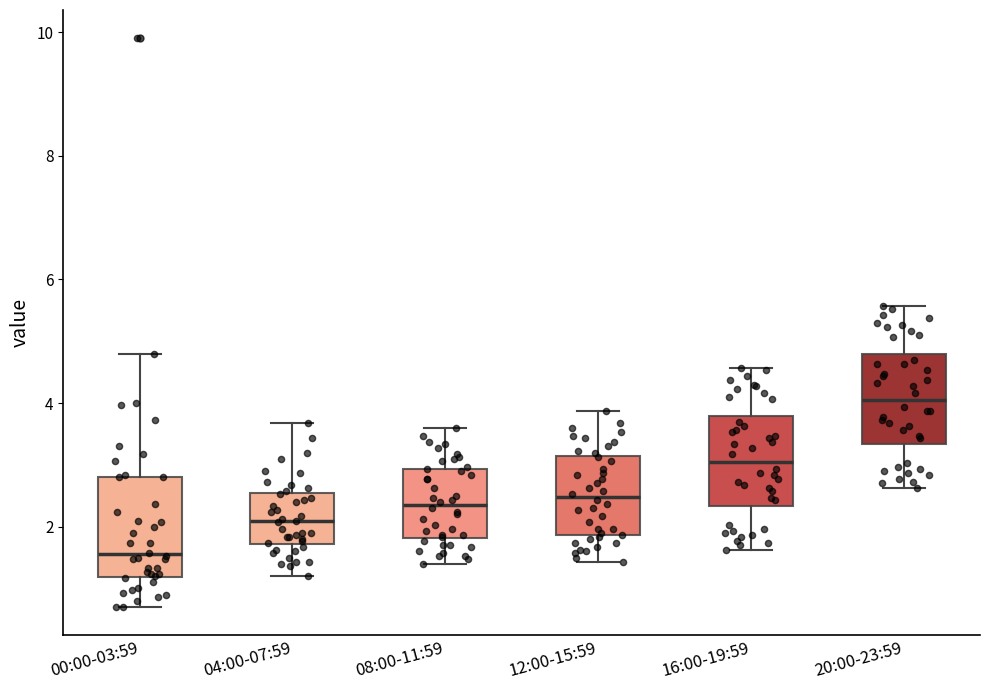

Reading left to right, read every box against the y-axis: the position of its median line, the range the box covers, and the ends of its whiskers. The values are not printed on the chart, so give them approximately, as read against the axis.

00:00-03:59: median 1.6, box 1.2 to 2.8, whiskers 0.8 to 4.8
04:00-07:59: median 2.0, box 1.8 to 2.6, whiskers 1.2 to 3.6
08:00-11:59: median 2.4, box 1.8 to 3.0, whiskers 1.4 to 3.6
12:00-15:59: median 2.4, box 1.8 to 3.2, whiskers 1.4 to 3.8
16:00-19:59: median 3.0, box 2.4 to 3.8, whiskers 1.6 to 4.6
20:00-23:59: median 4.0, box 3.4 to 4.8, whiskers 2.6 to 5.6